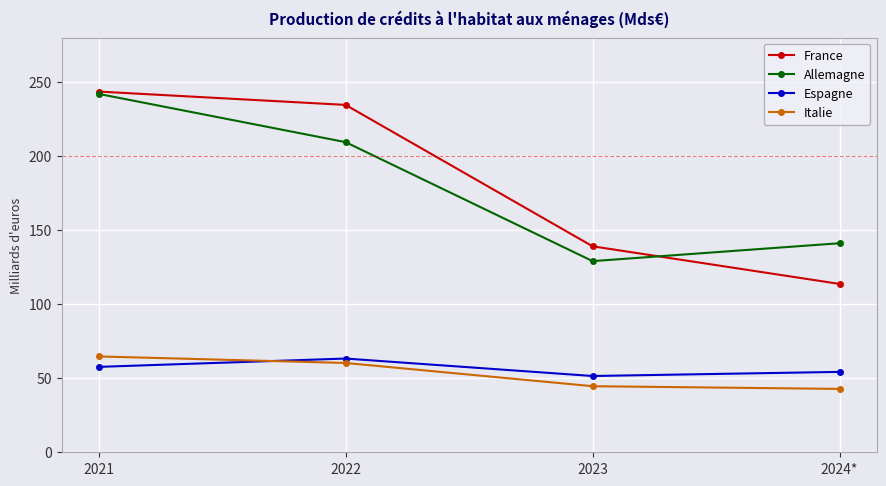

What is the maximum value shown in the chart?

243.6